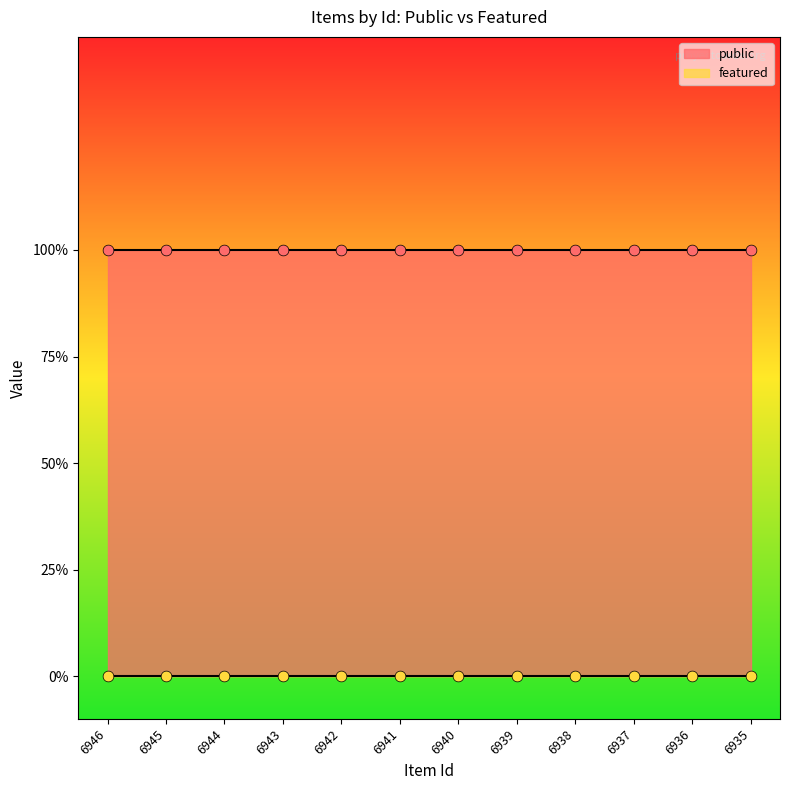

Is the value of public at 6936 greater than the value of featured at 6938?

Yes